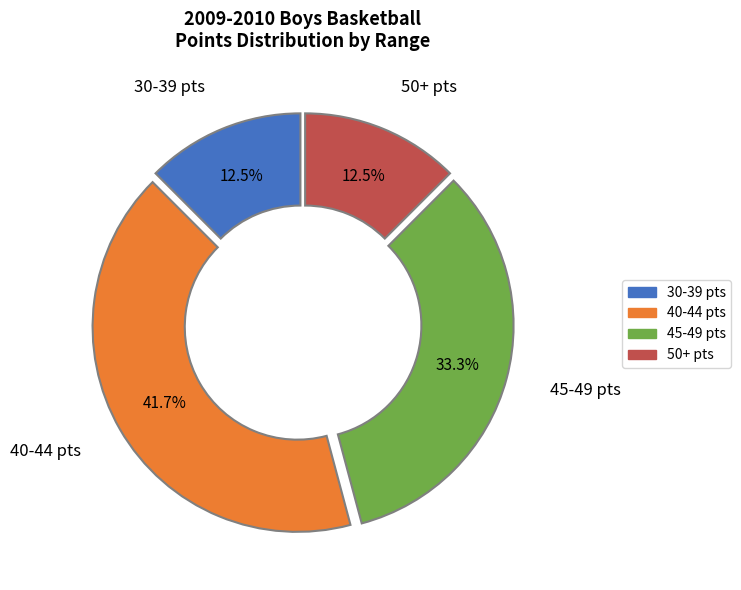

Which category has the biggest portion of the pie?

40-44 pts